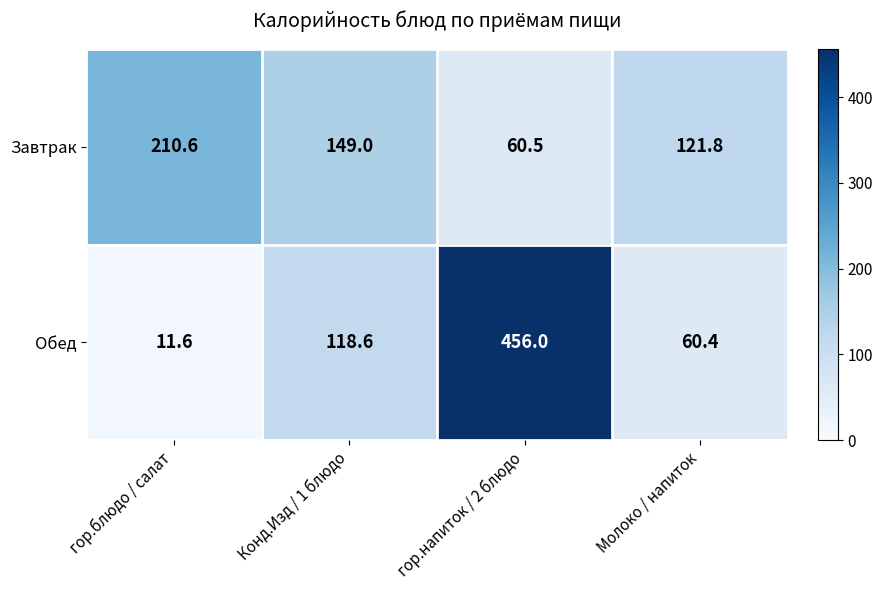

At which category is the sum across all series the highest?

гор.напиток / 2 блюдо